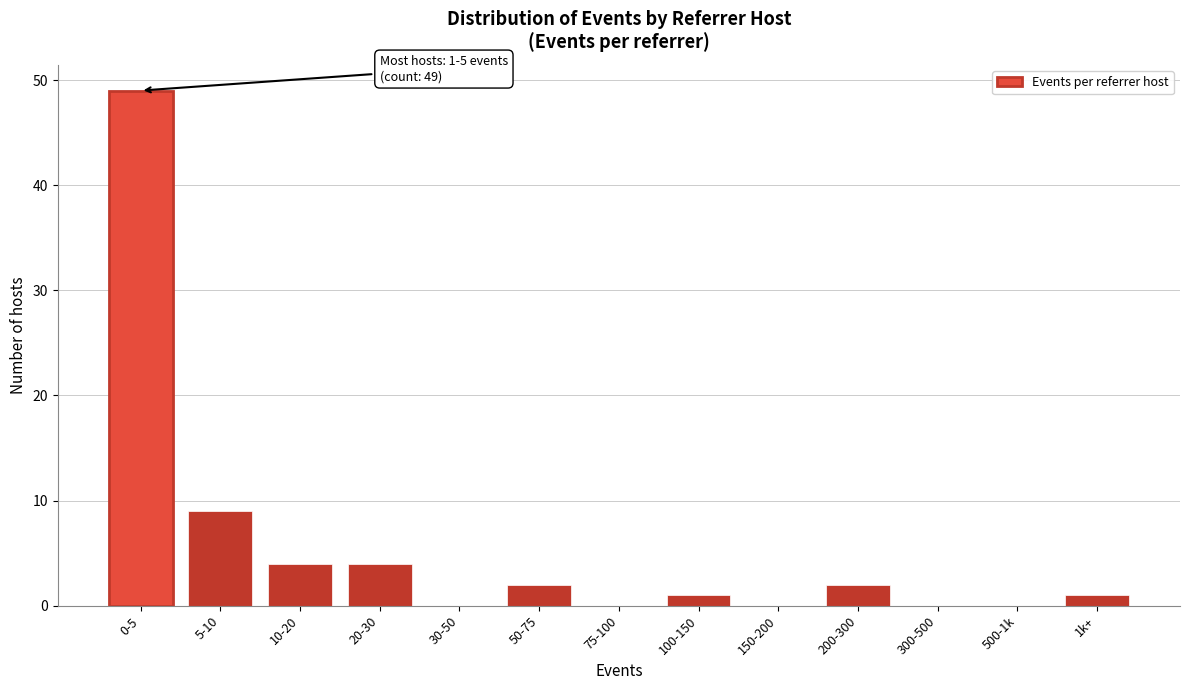

Reading left to right, list all the values displayed in this chart.

0-5=49	5-10=9	10-20=4	20-30=4	30-50=0	50-75=2	75-100=0	100-150=1	150-200=0	200-300=2	300-500=0	500-1k=0	1k+=1